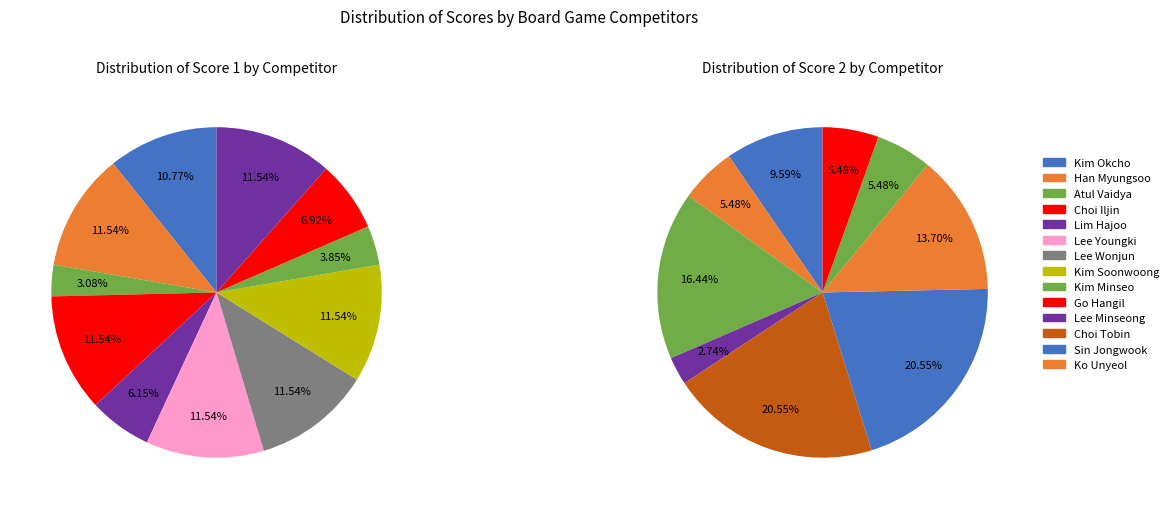

What is the total percentage of Kim Okcho and Atul Vaidya?

13.8%